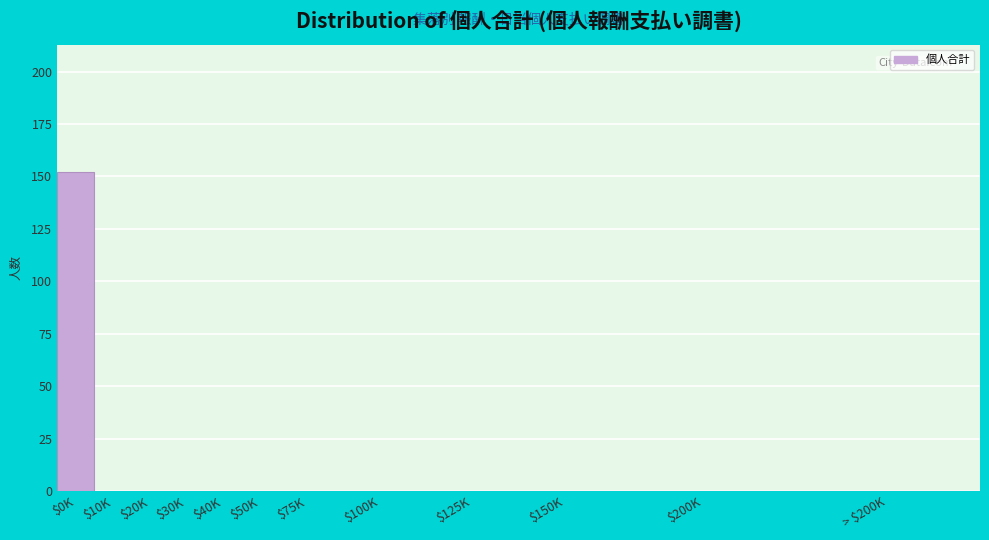

True or false: the data shows 58 at $200K.

False